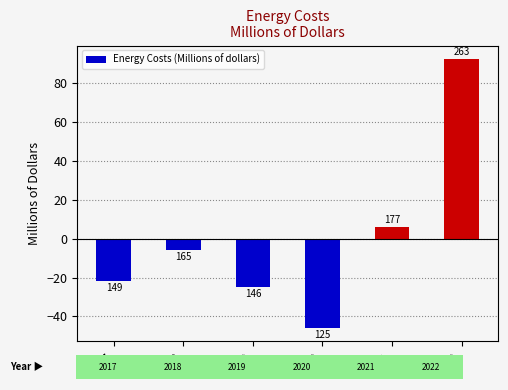

How many bars are there in total?

6